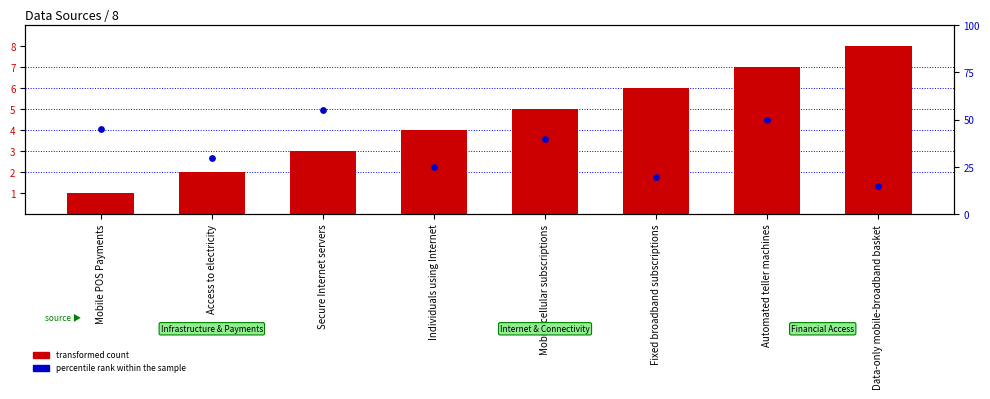

Which series contains the lowest Y value?

transformed count